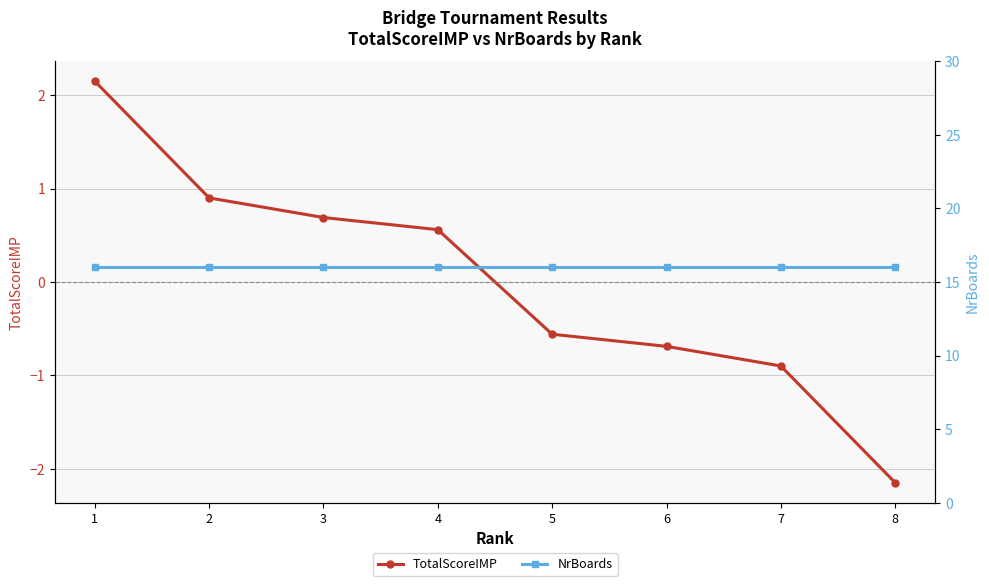

What are all the series names shown in the legend?

TotalScoreIMP, NrBoards